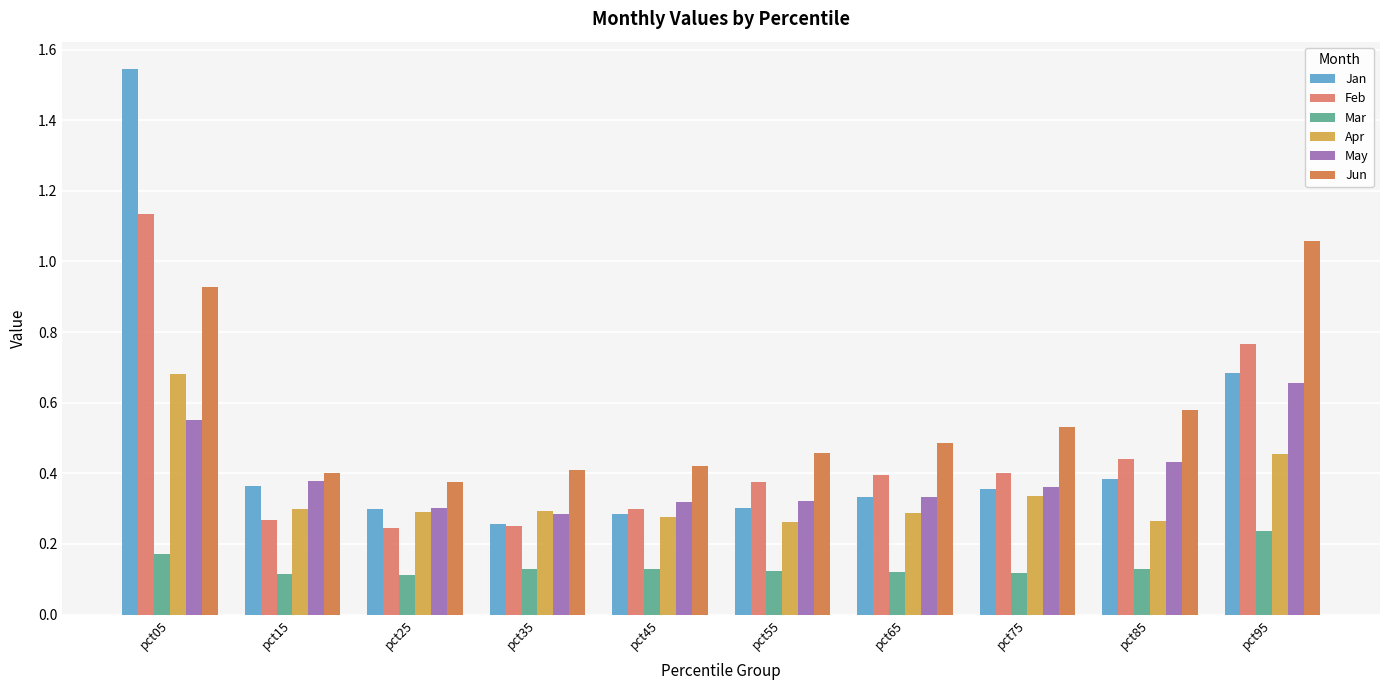

Which category has the highest value across all series?

pct05